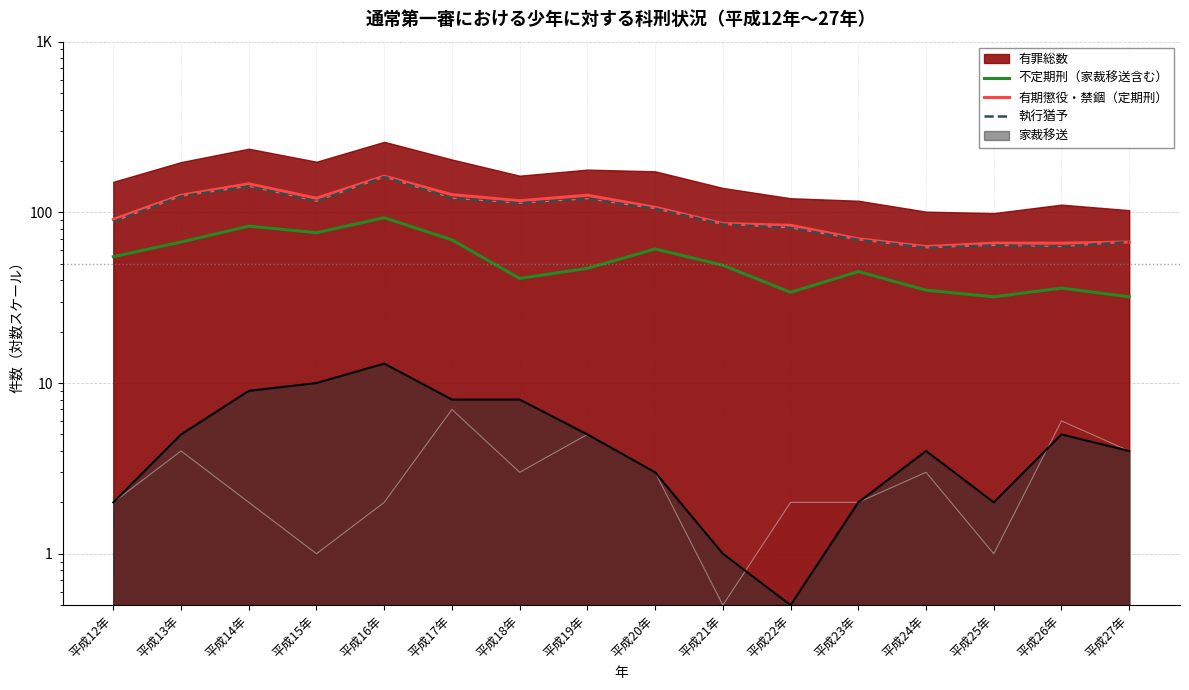

How many values in the 有期懲役・禁錮（定期刑） series exceed 107?

7